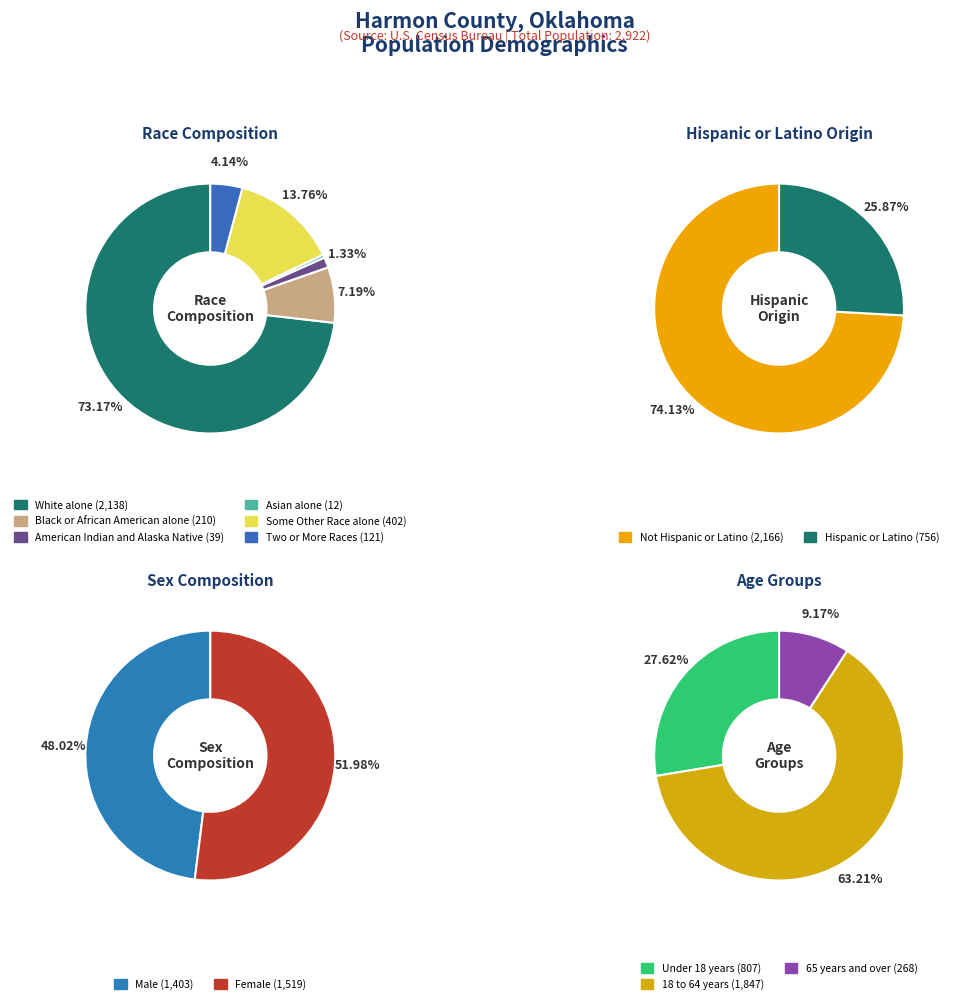

What is the largest slice in the pie chart?

White alone